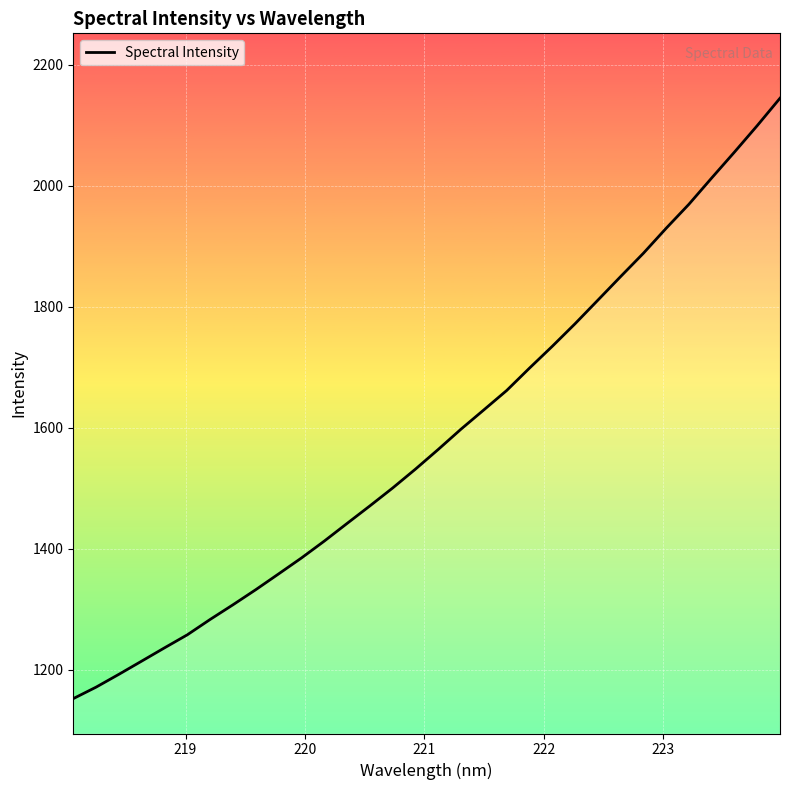

What is the greatest value displayed?

2144.6